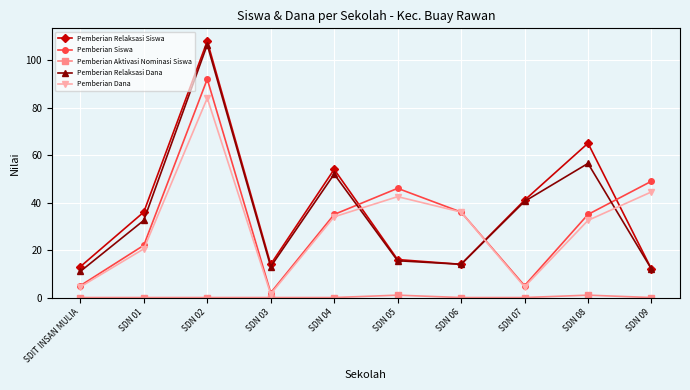

True or false: Pemberian Siswa and Pemberian Relaksasi Siswa intersect in this chart.

True